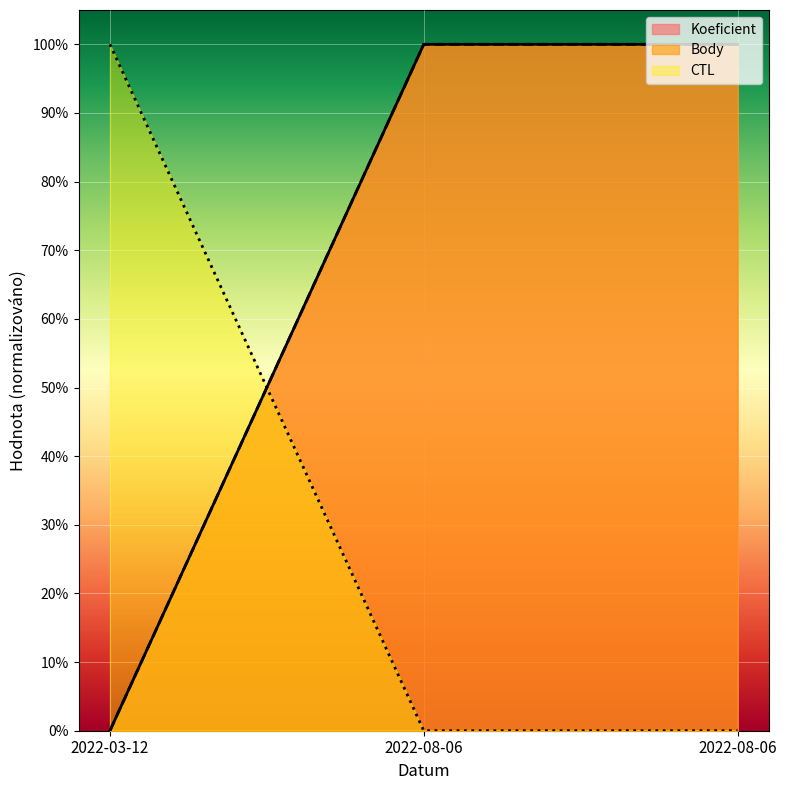

List the series in order of their peak value, lowest first.

CTL, Koeficient, Body